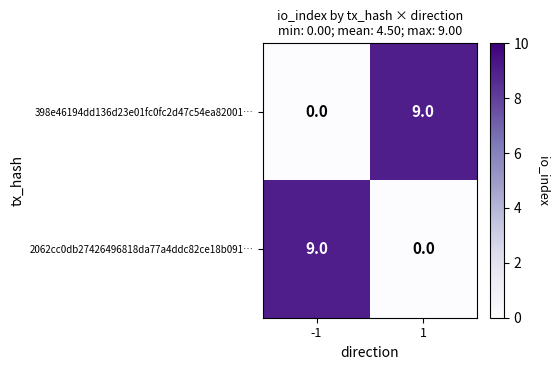

What is the difference between the highest and lowest values at 1?

9